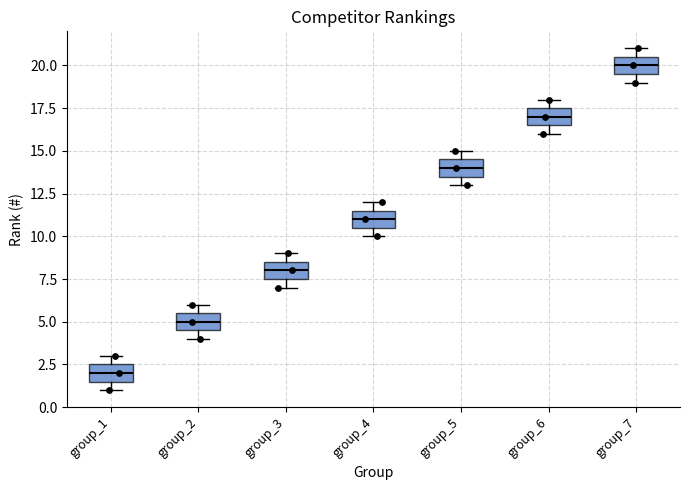

Where does the median line of the box for group_4 sit on the y-axis? The values are not printed on the chart, so give them approximately, as read against the axis.

11.0